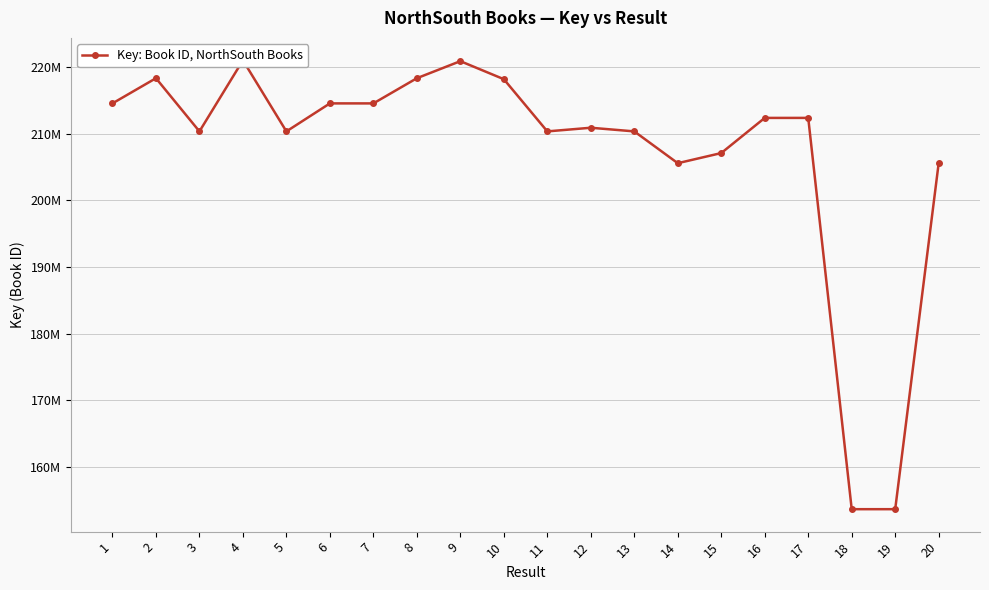

At which category does the chart reach its minimum across all series?

18